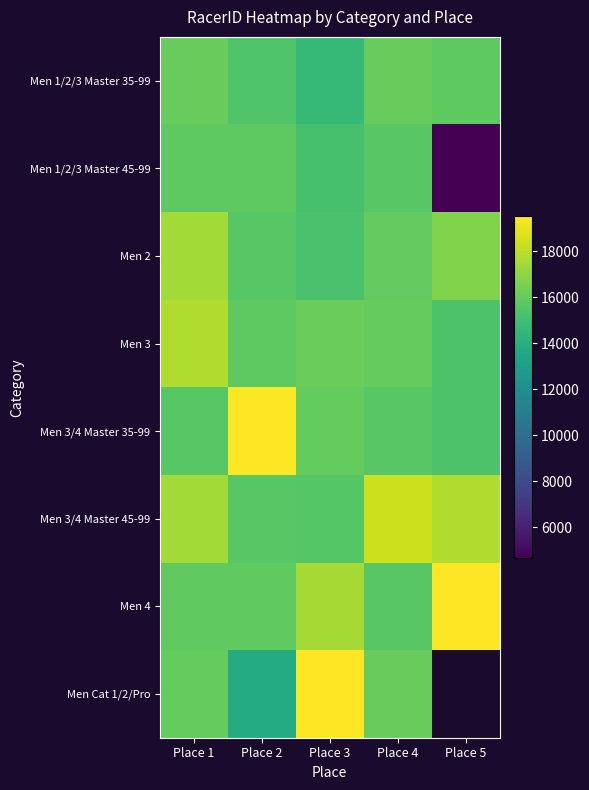

Where does the Men 2 series first go above 15966?

Place 1